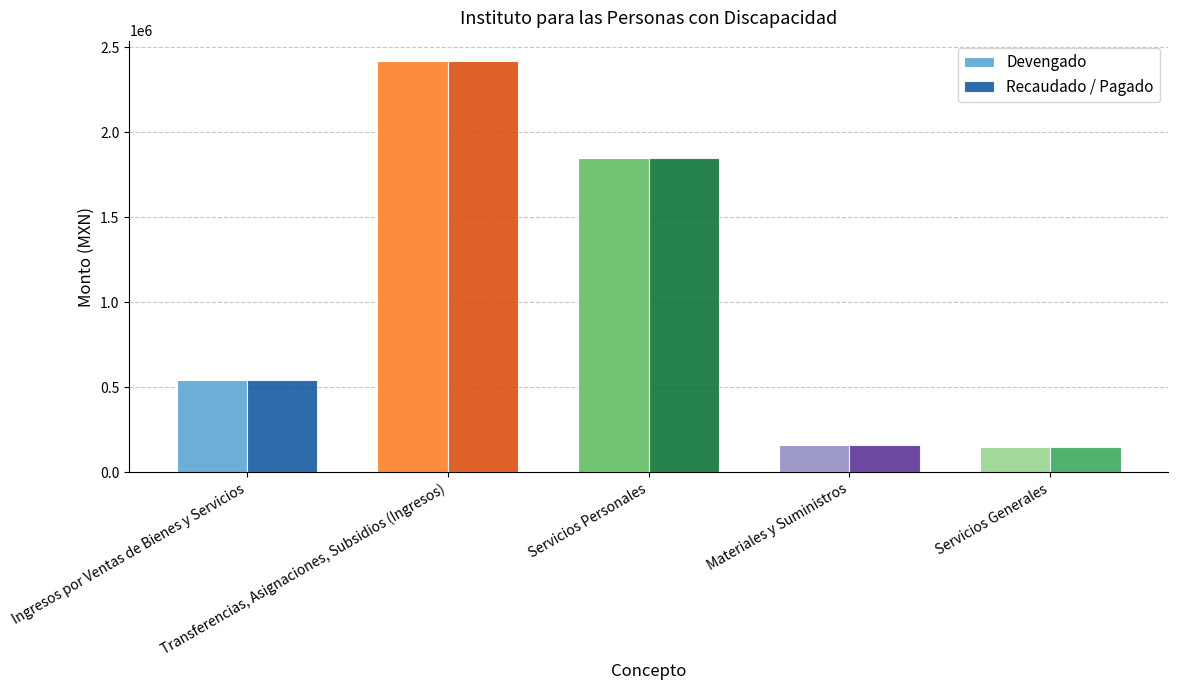

At how many categories does at least one series exceed 348316?

3